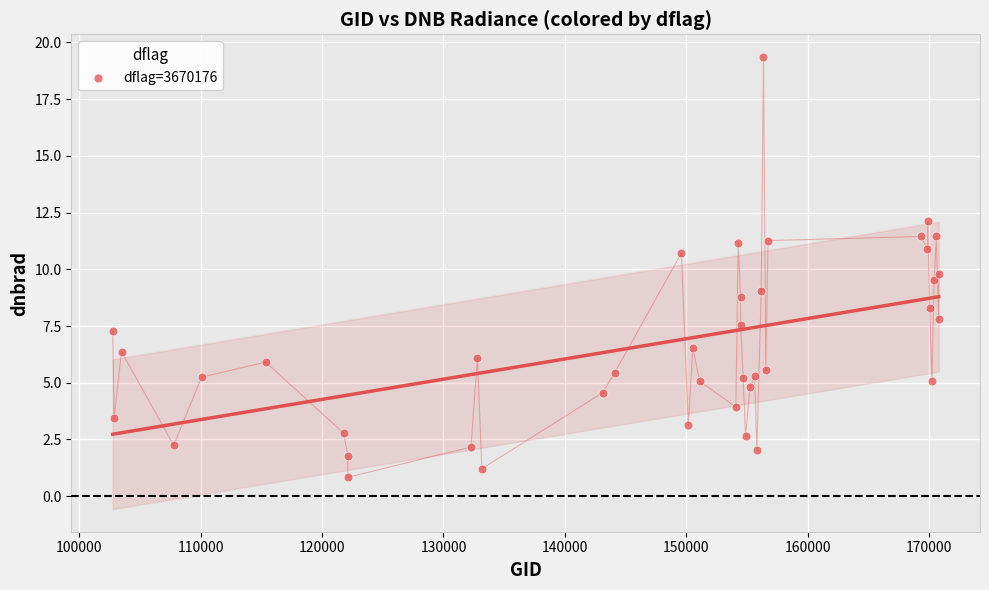

What is the range of Y values (max minus min)?

18.5